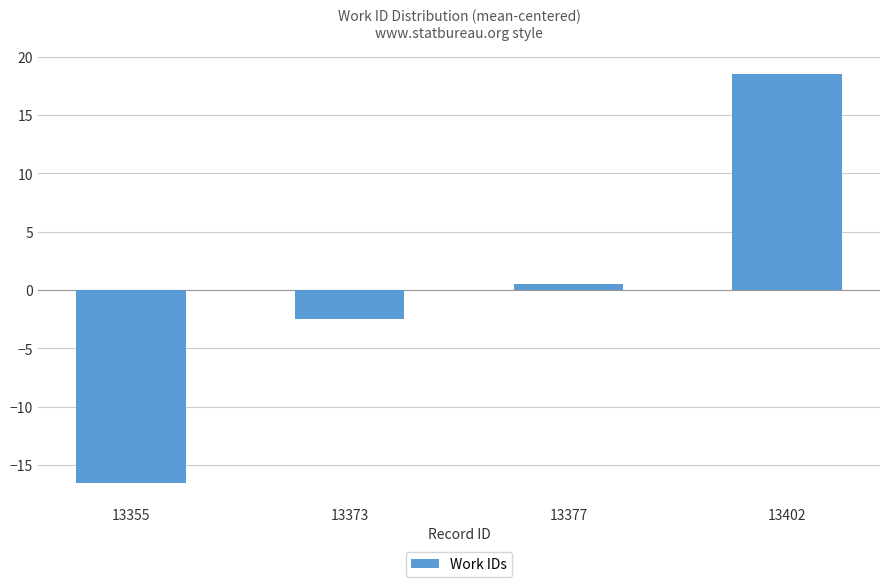

True or false: the data shows -2.5 at 13373.

True